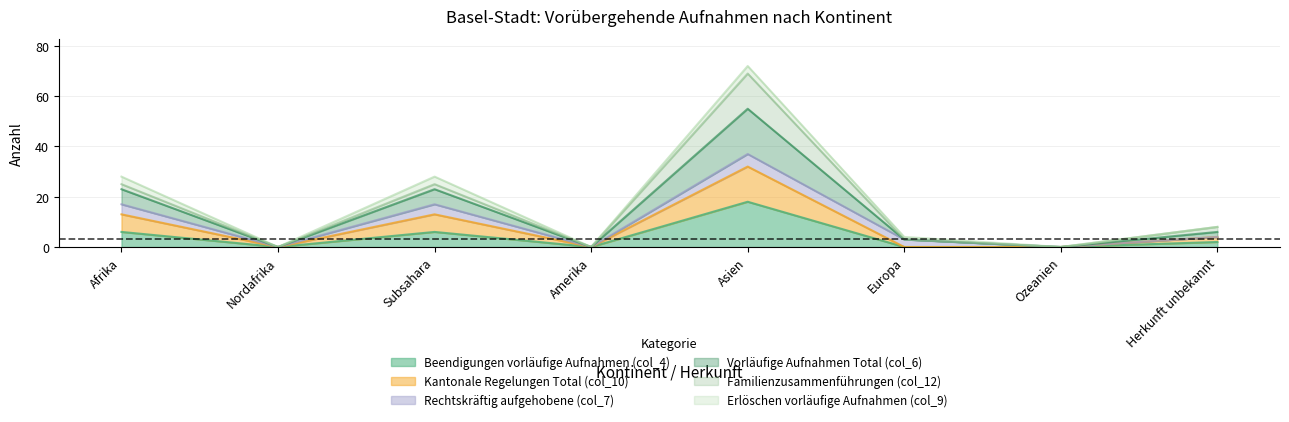

True or false: Kantonale Regelungen Total (col_10) and Beendigungen vorläufige Aufnahmen (col_4) intersect in this chart.

False